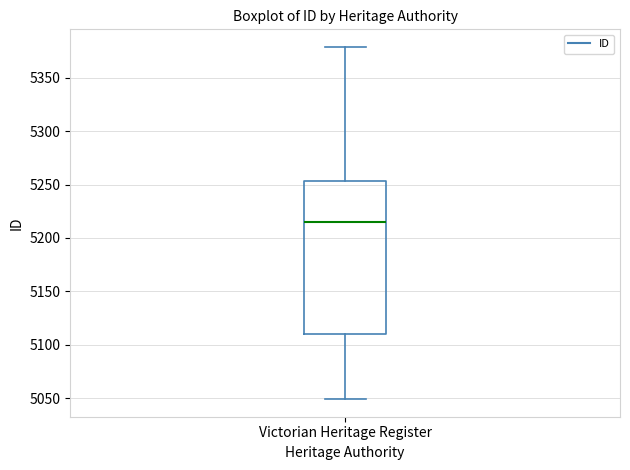

Transcribe this box plot: give where the median line is, the range the box spans, and where the two whiskers end, as read against the y-axis. The values are not printed on the chart, so give them approximately, as read against the axis.

median 5215, box 5110 to 5255, whiskers 5050 to 5380